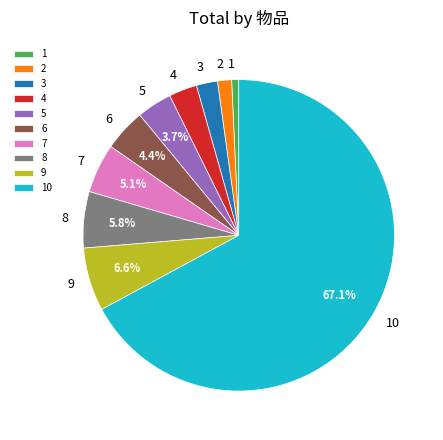

Do 7 and 9 together represent more than half of the pie?

No